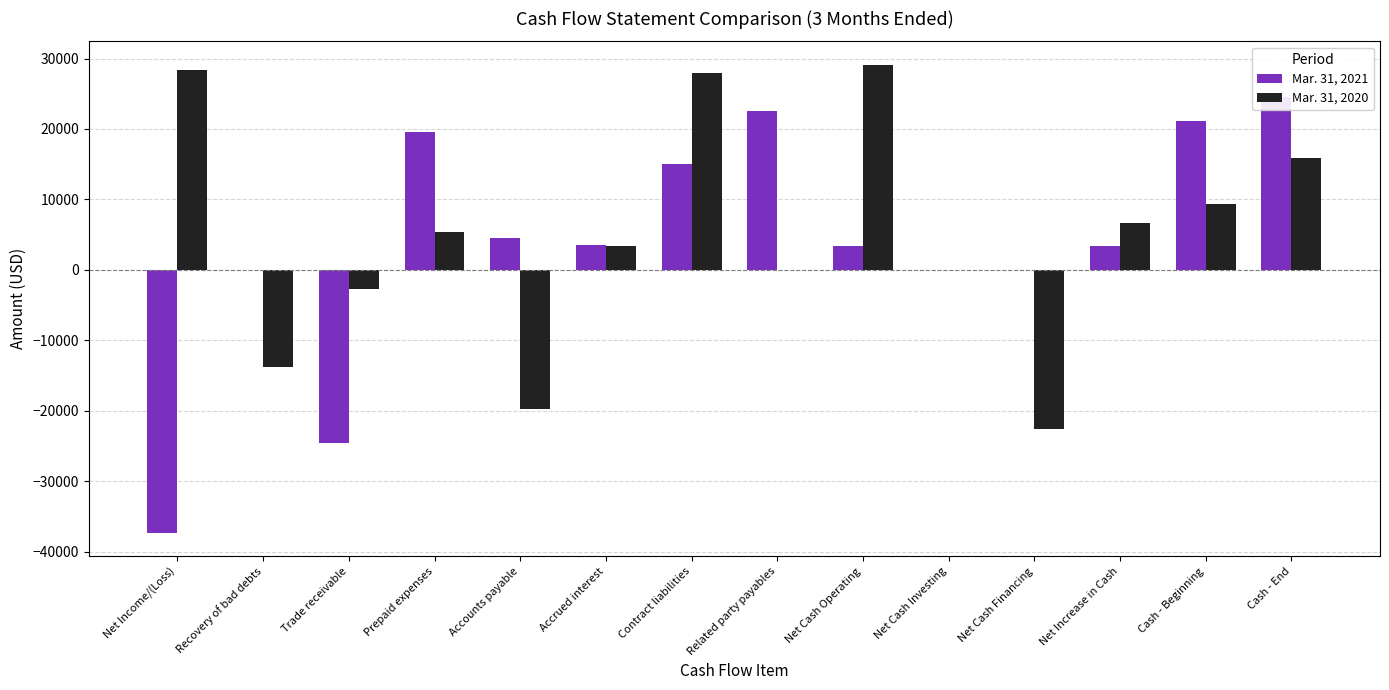

At which category does the chart reach its minimum across all series?

Net Income/(Loss)